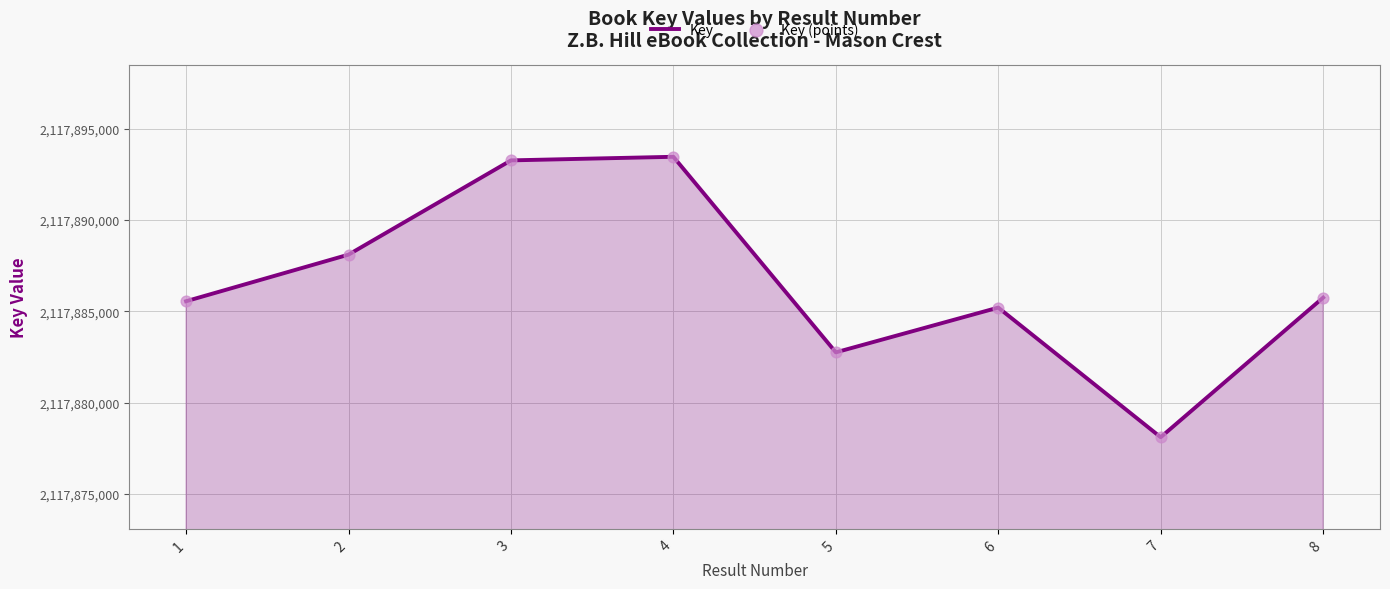

What is the sum of the values at 1 and 4?

4235779013